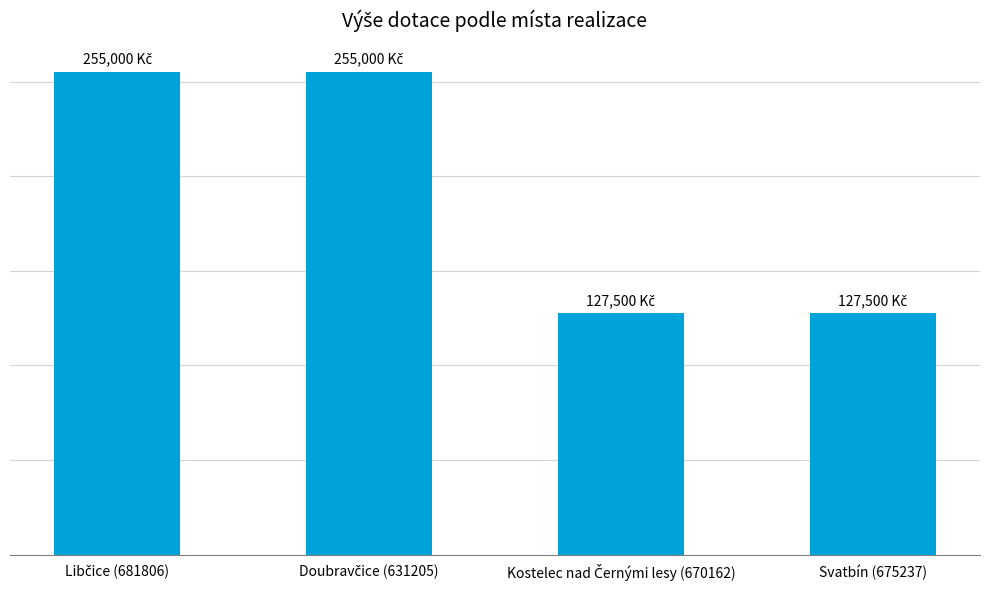

What is the difference between the maximum and minimum values?

127500